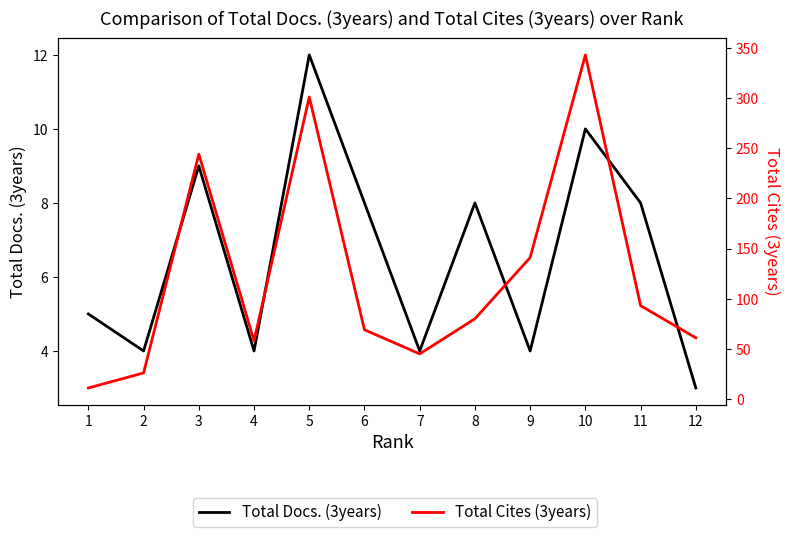

At which category does Total Cites (3years) reach its first local peak?

3